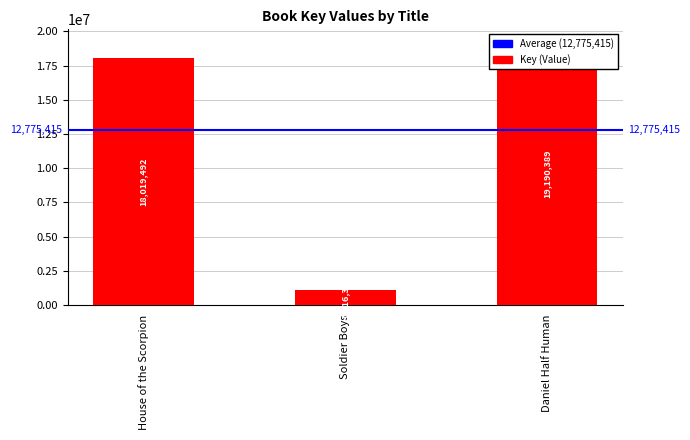

What is the label of the 3rd bar from the left?

Daniel Half Human